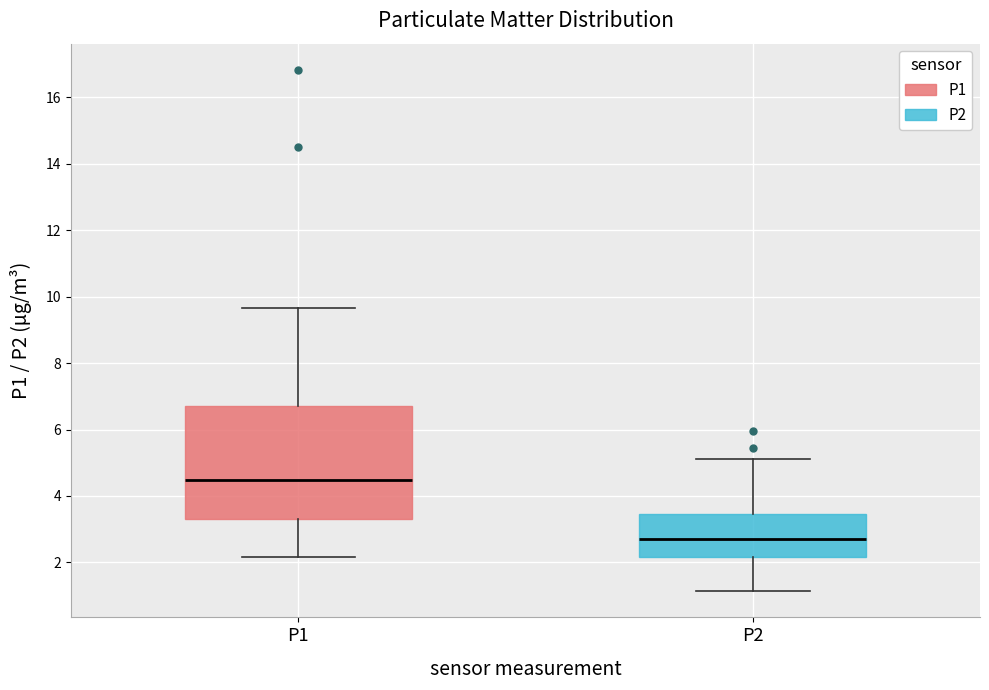

Where is the upper edge of the box for P2 on the y-axis? The values are not printed on the chart, so give them approximately, as read against the axis.

3.4